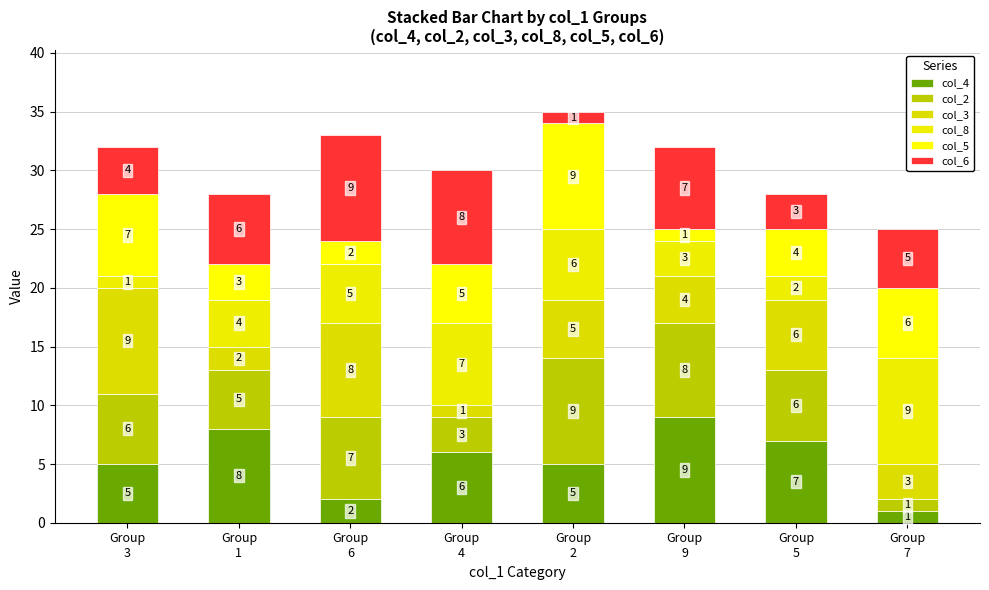

What position from the left is Group
7?

8